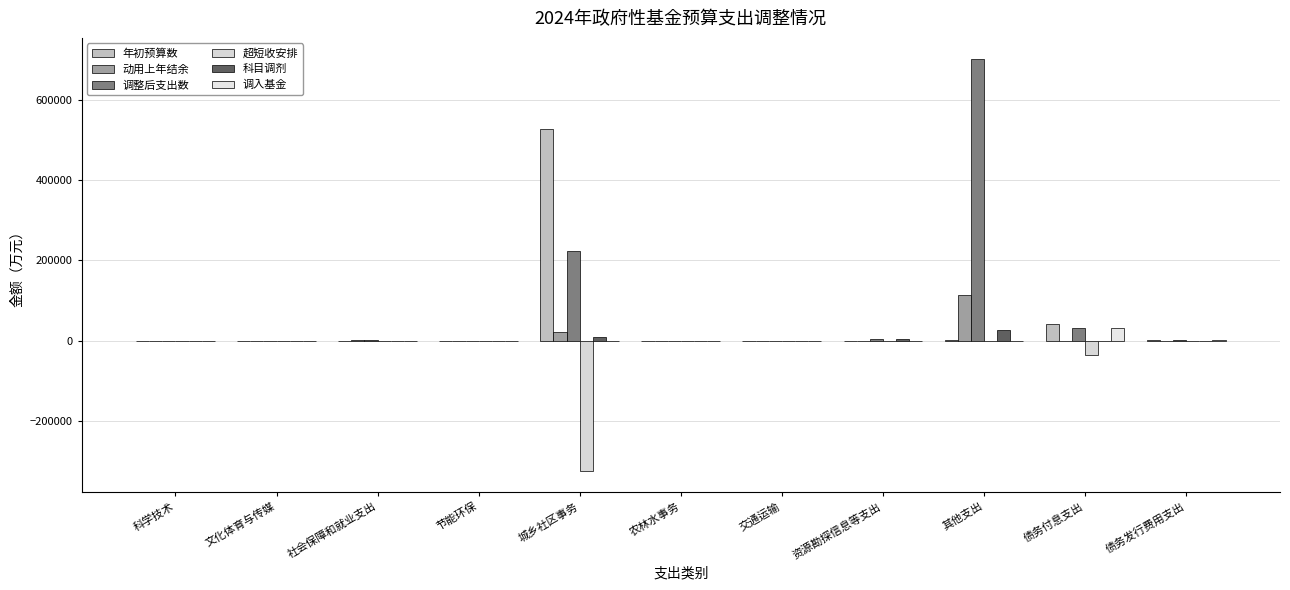

Where is 动用上年结余 nearest to the value 57257?

城乡社区事务